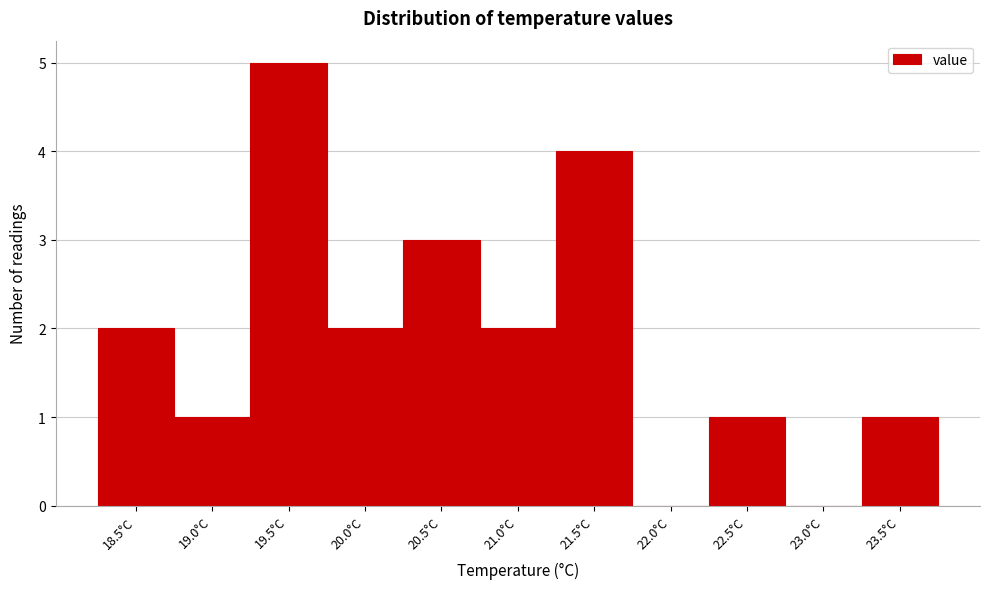

Reading left to right, extract all data points from this chart.

18.5°C=2	19.0°C=1	19.5°C=5	20.0°C=2	20.5°C=3	21.0°C=2	21.5°C=4	22.0°C=0	22.5°C=1	23.0°C=0	23.5°C=1